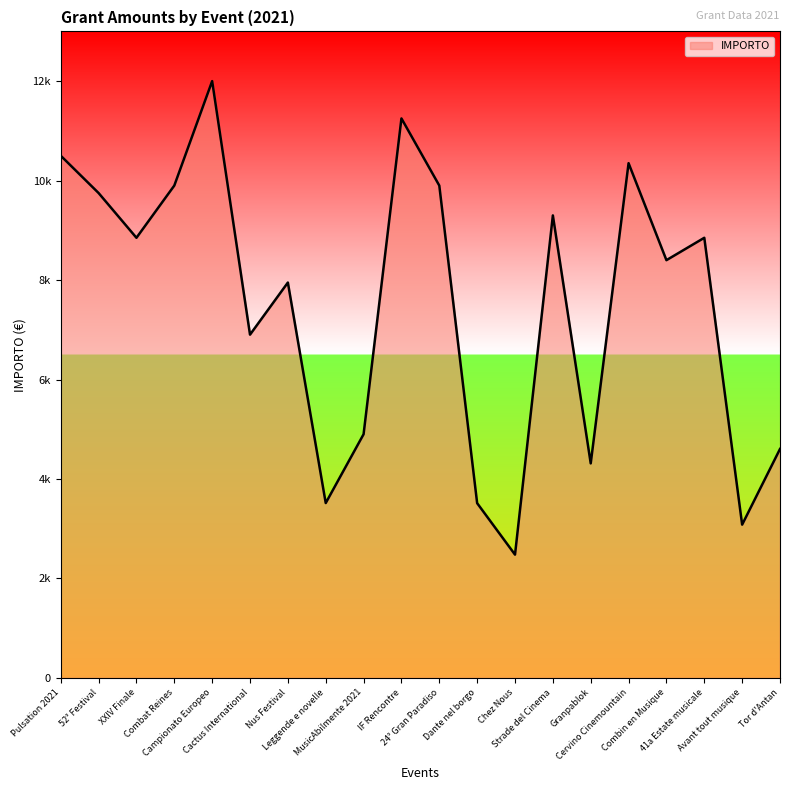

How many interior local valleys (lower than both neighbors) does the data have?

7